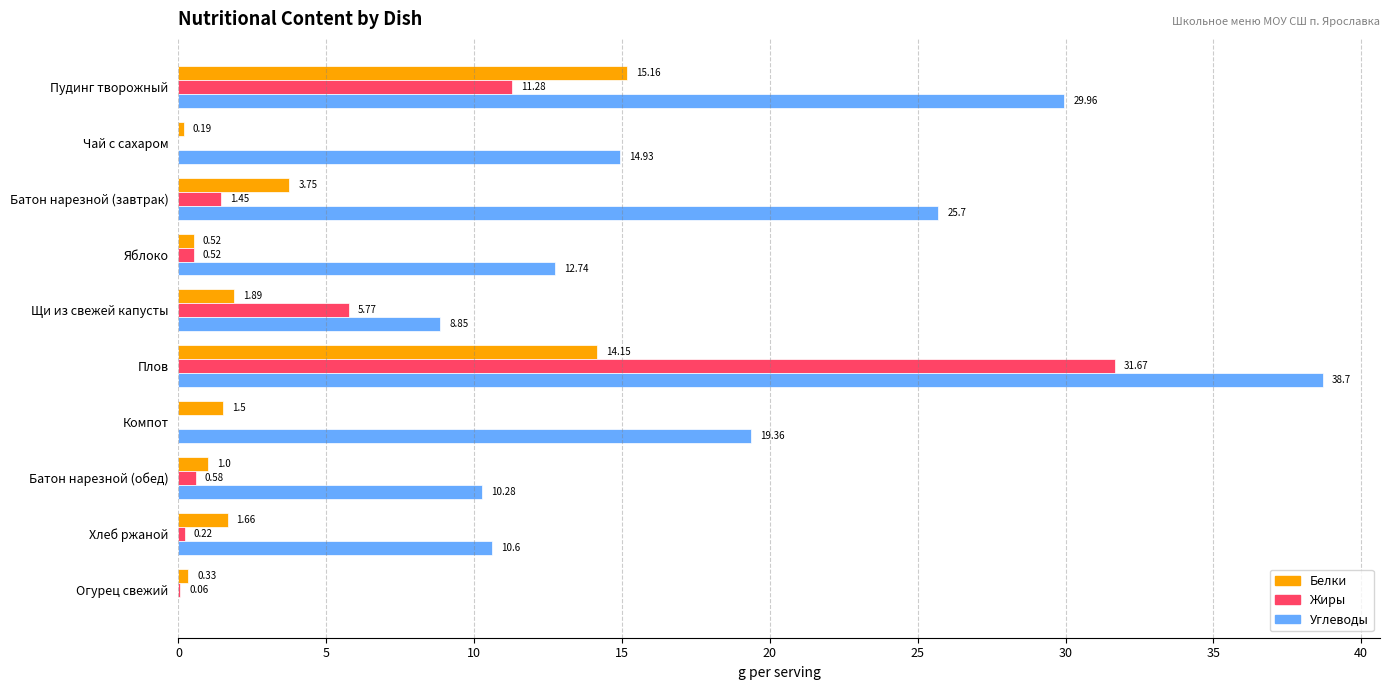

What is the sum of the Белки values at Хлеб ржаной and Пудинг творожный?

16.8